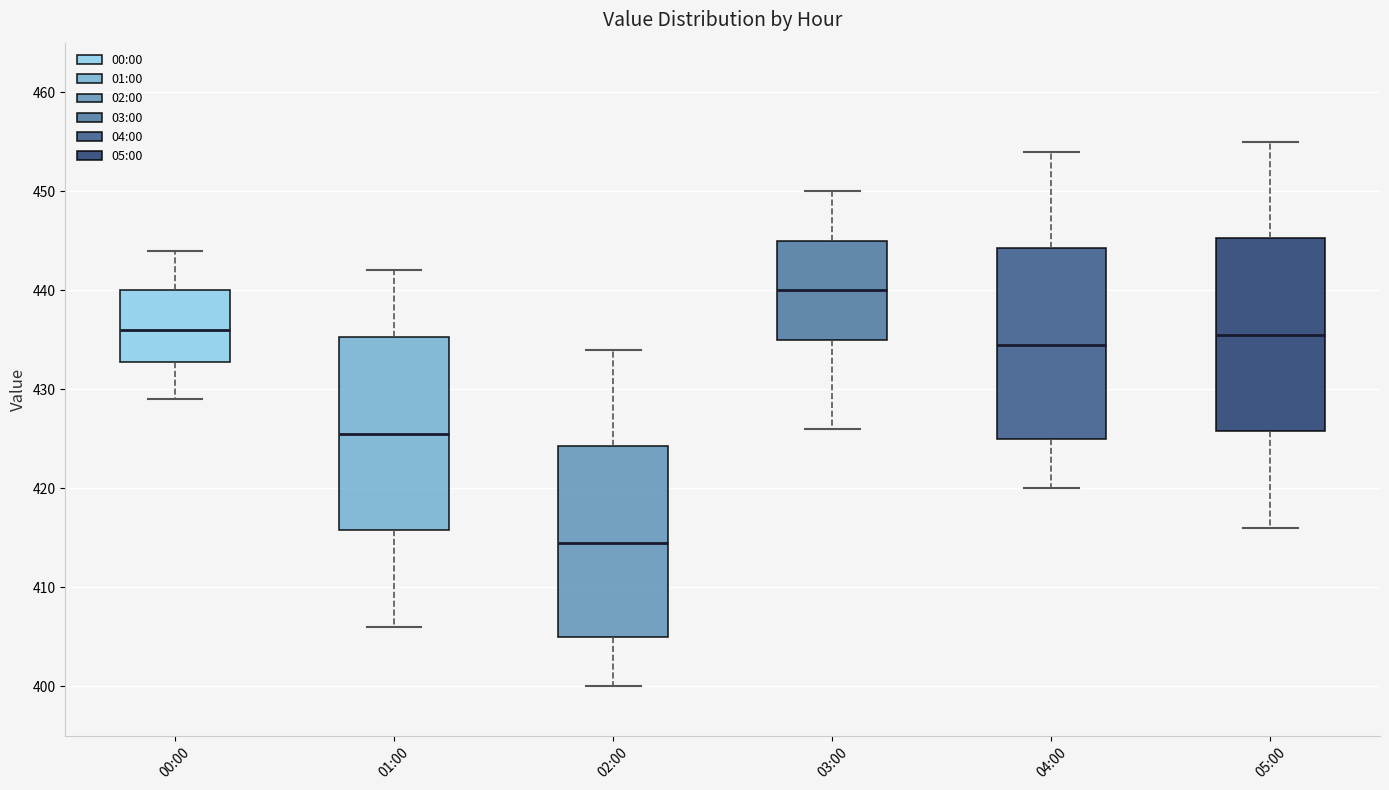

Reading left to right, read every box against the y-axis: the position of its median line, the range the box covers, and the ends of its whiskers. The values are not printed on the chart, so give them approximately, as read against the axis.

00:00: median 436, box 433 to 440, whiskers 429 to 444
01:00: median 426, box 416 to 435, whiskers 406 to 442
02:00: median 415, box 405 to 424, whiskers 400 to 434
03:00: median 440, box 435 to 445, whiskers 426 to 450
04:00: median 435, box 425 to 444, whiskers 420 to 454
05:00: median 436, box 426 to 445, whiskers 416 to 455